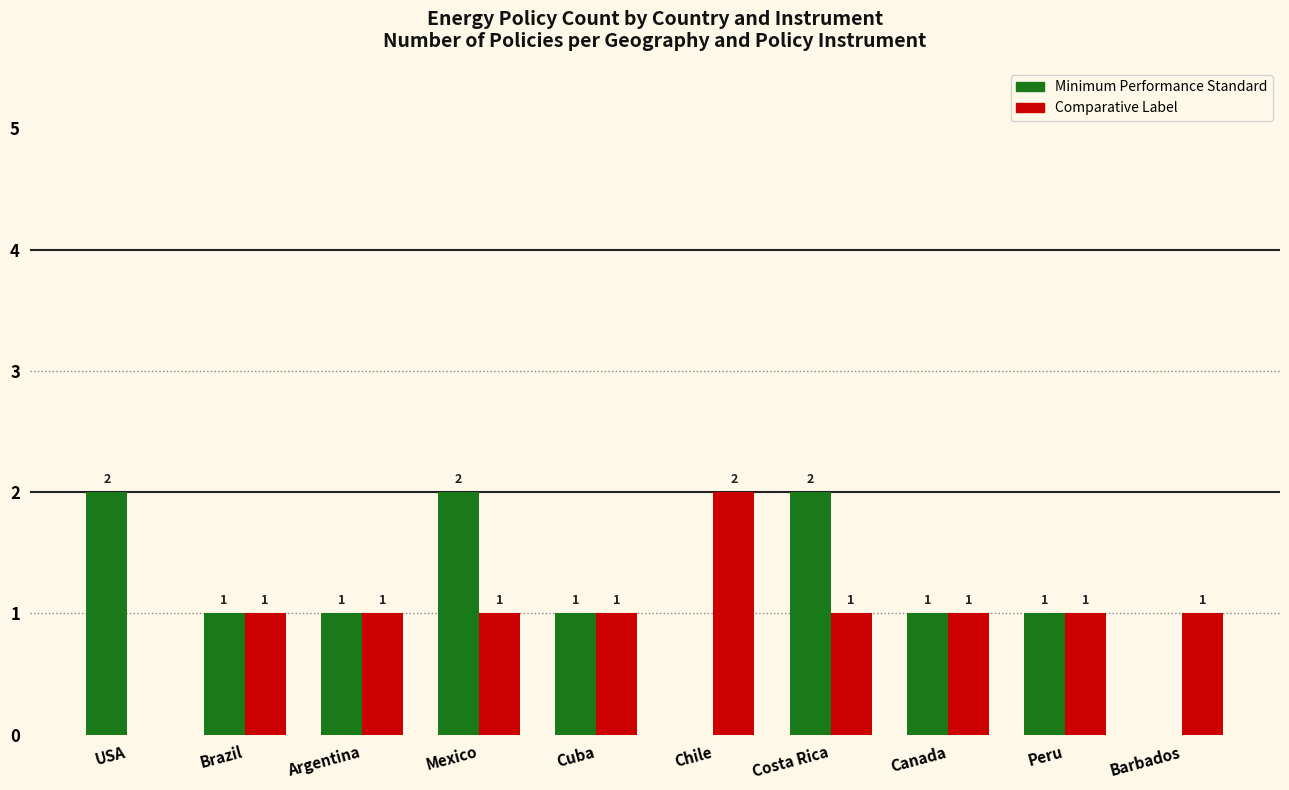

Between Argentina and Costa Rica, which series saw the biggest shift?

Minimum Performance Standard